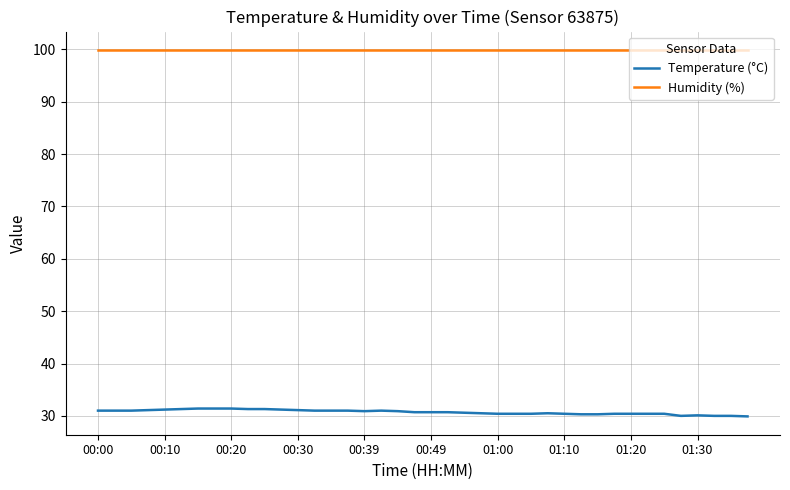

List the series in order of their overall mean, highest first.

Humidity (%), Temperature (°C)